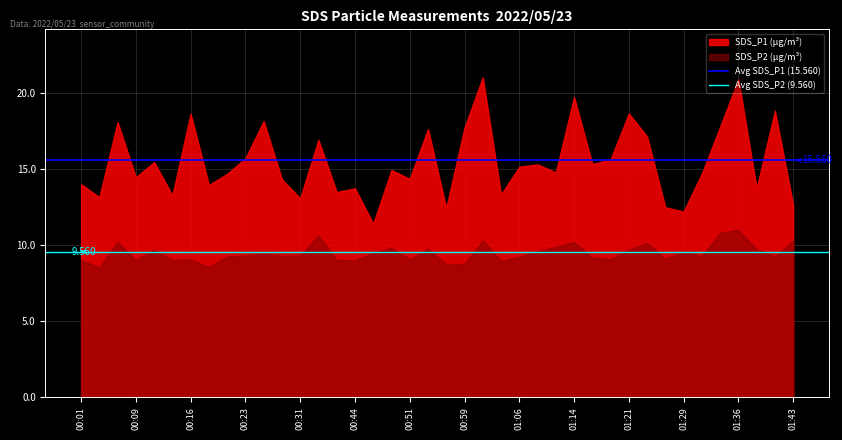

The Avg SDS_P2 (9.560) series shows 9.6 at 00:01. True or false?

True